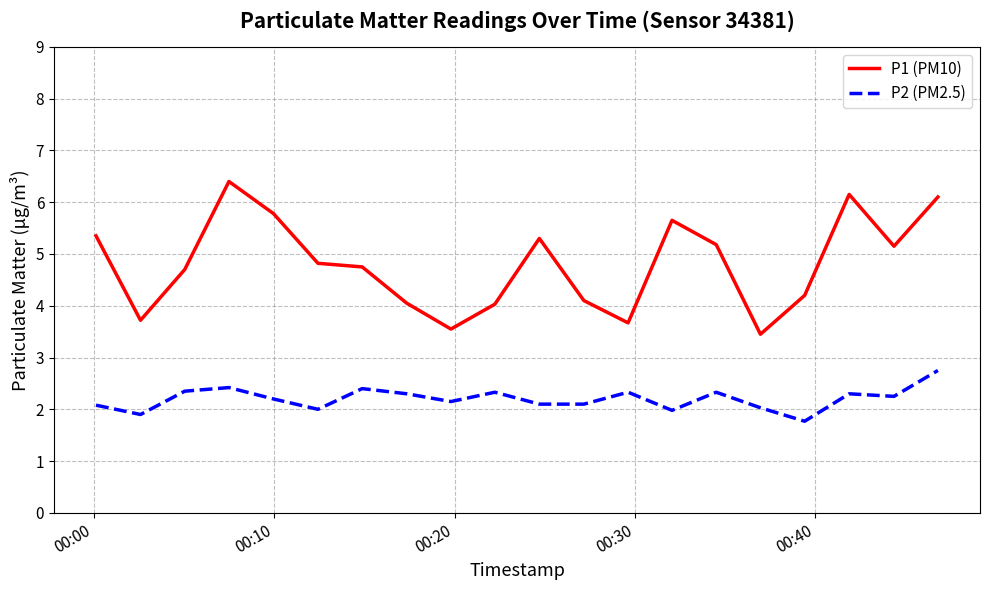

True or false: P2 (PM2.5) and P1 (PM10) cross at least once.

False